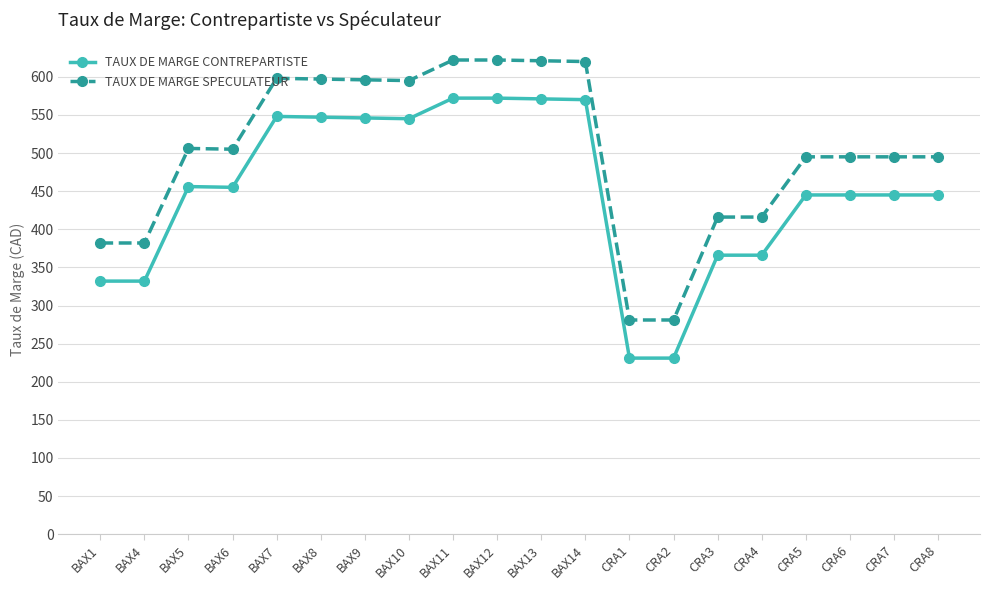

What is the highest value of the TAUX DE MARGE SPECULATEUR series?

622